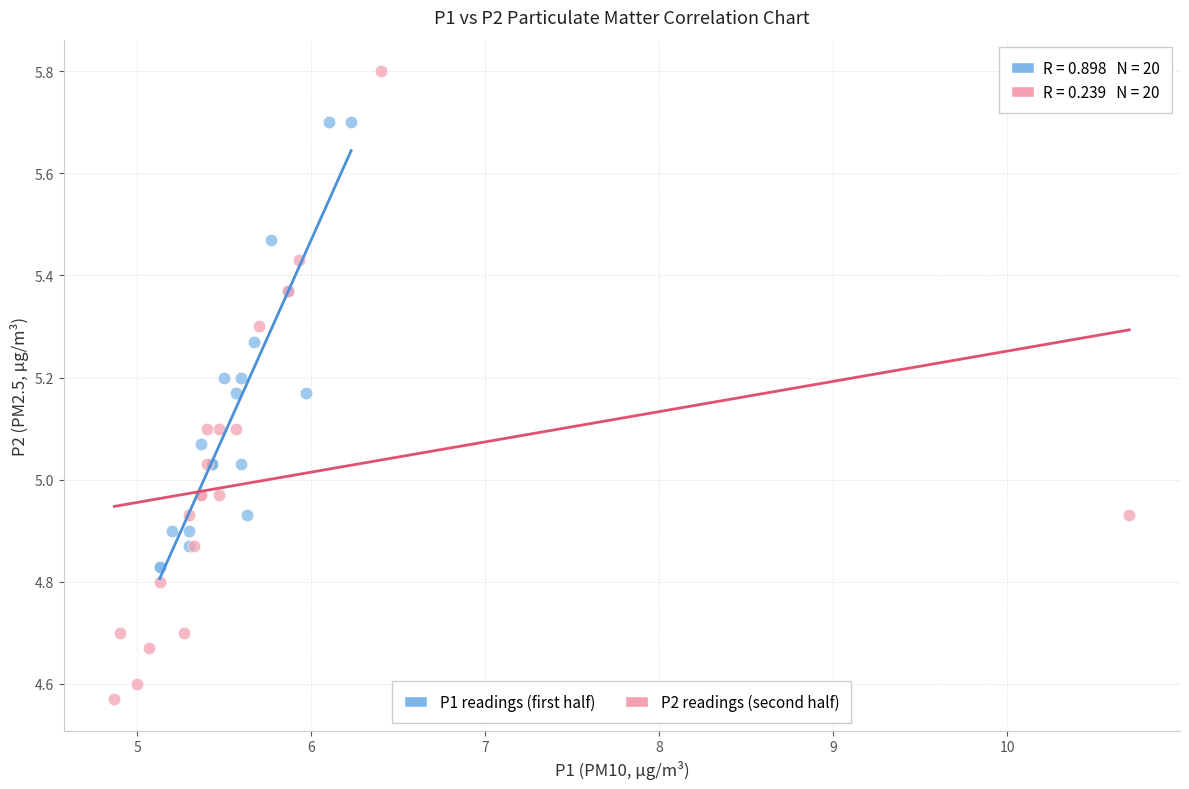

Which series has the largest Y range (max minus min)?

P2 readings (second half)